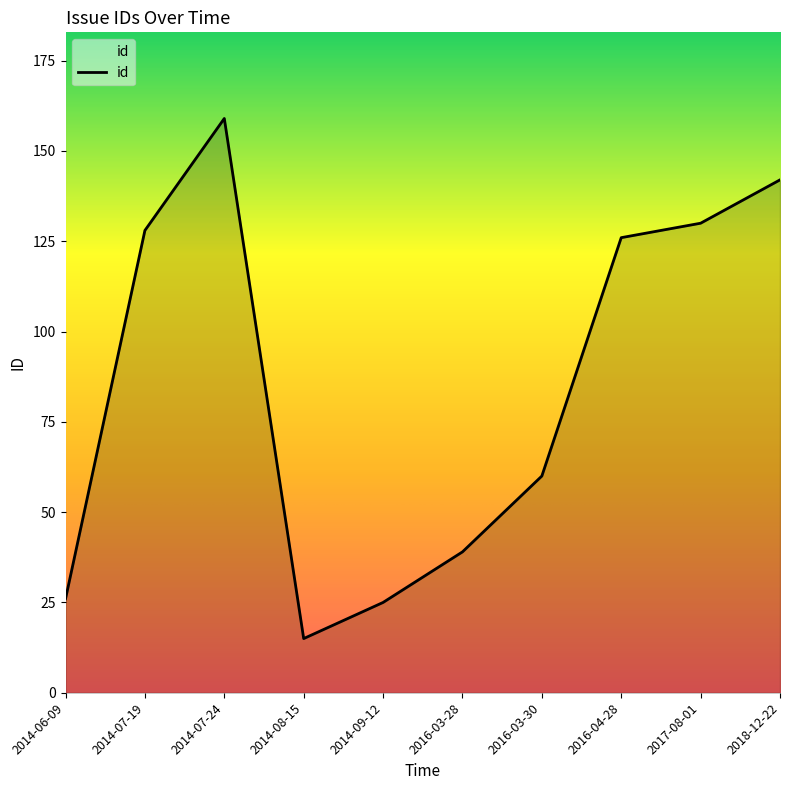

How many values are below 126?

5